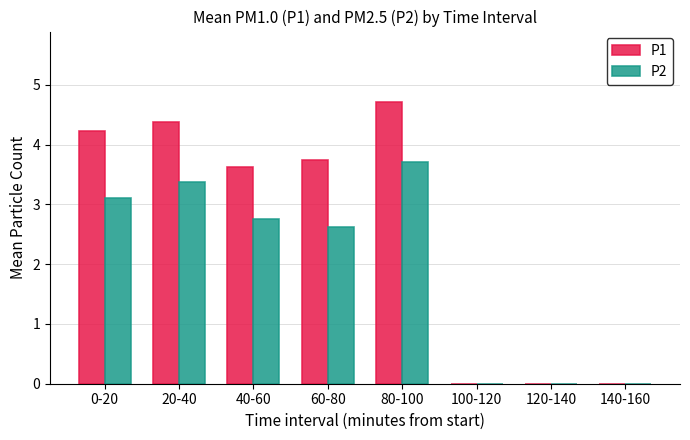

How many series are shown in this chart?

2